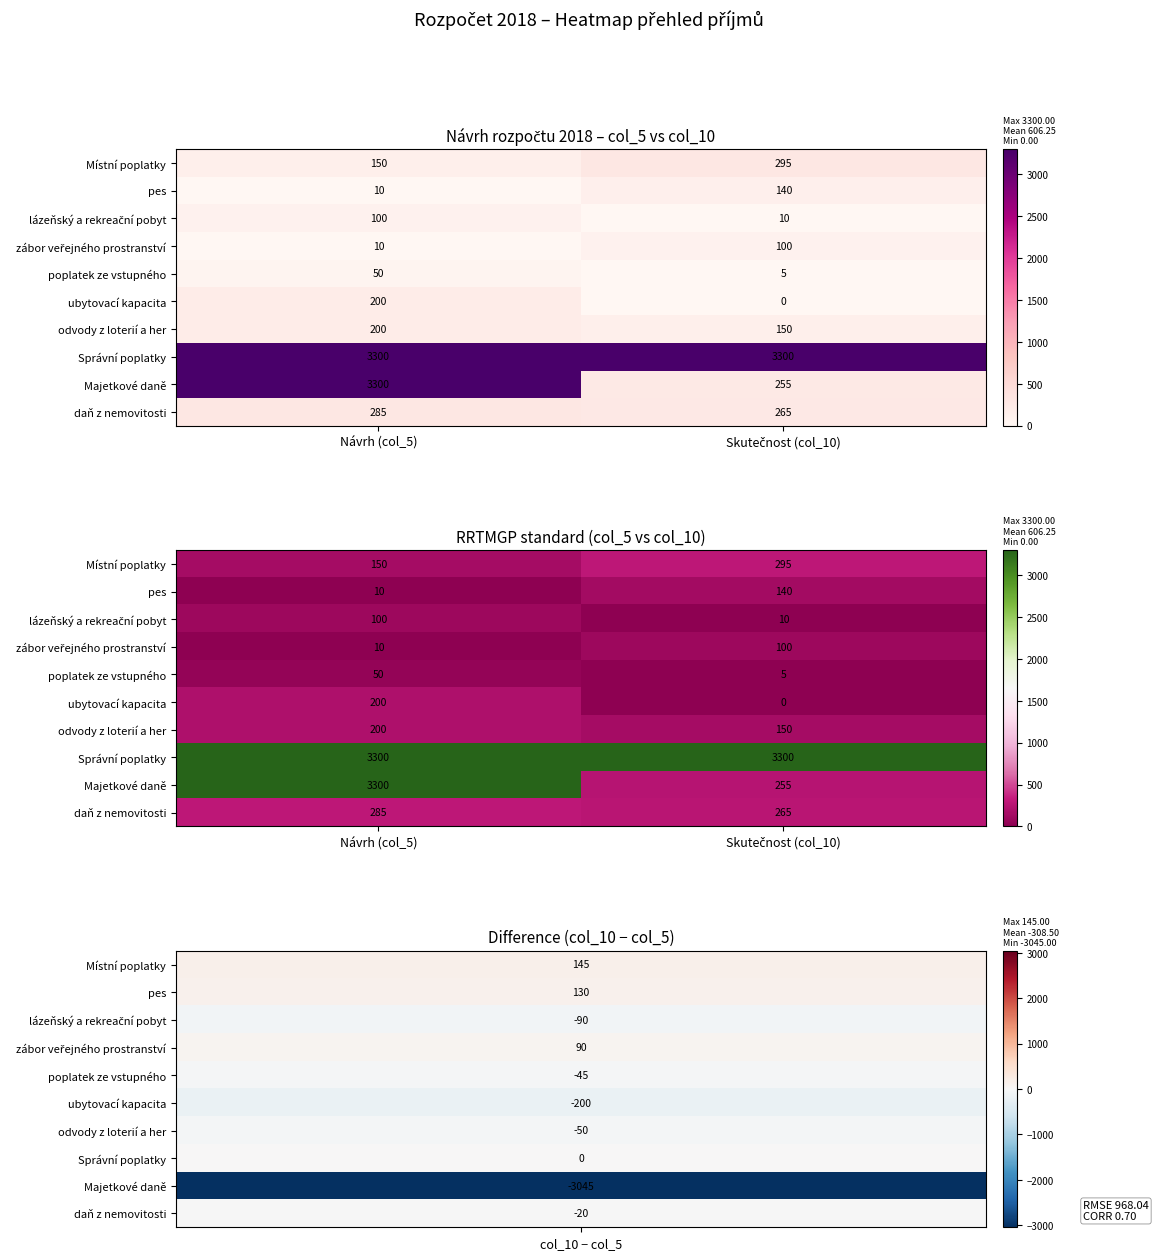

Which series has the largest range (max minus min)?

Majetkové daně